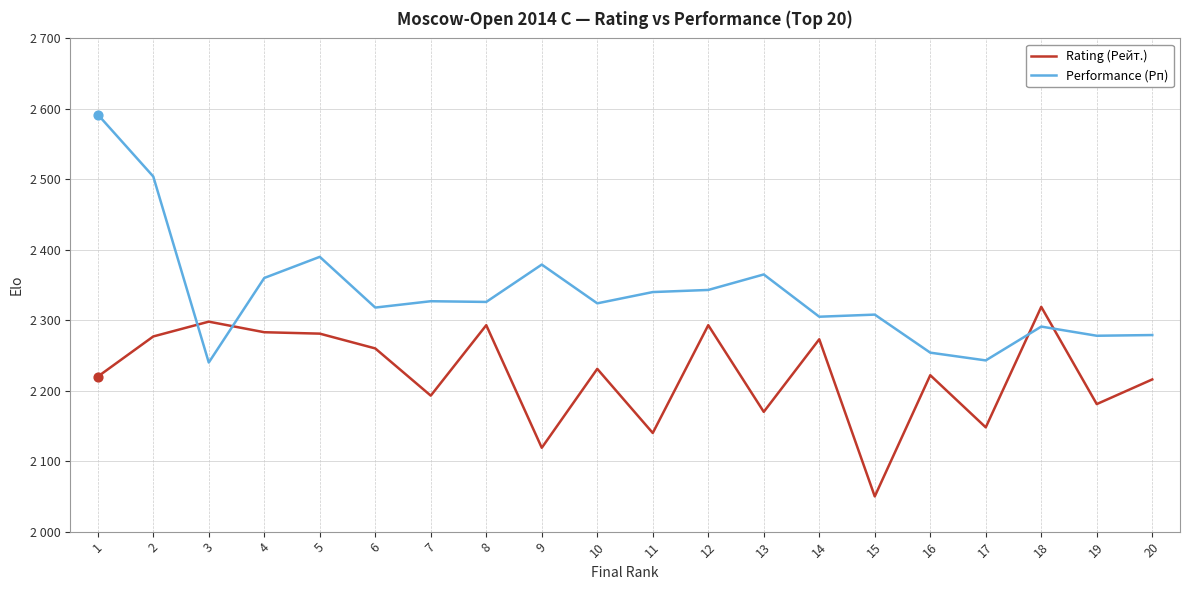

Which series has the largest total across all categories?

Performance (Рп)